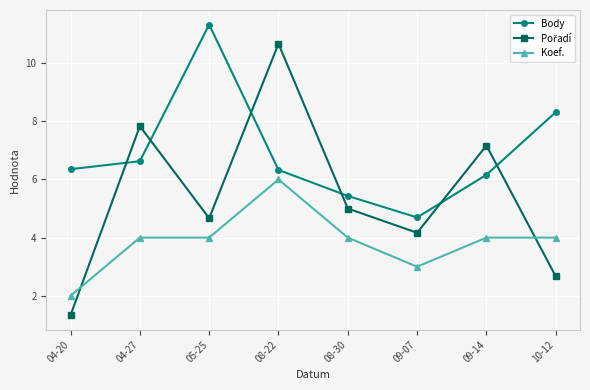

In Body, how many points are higher than both neighbors (excluding endpoints)?

1